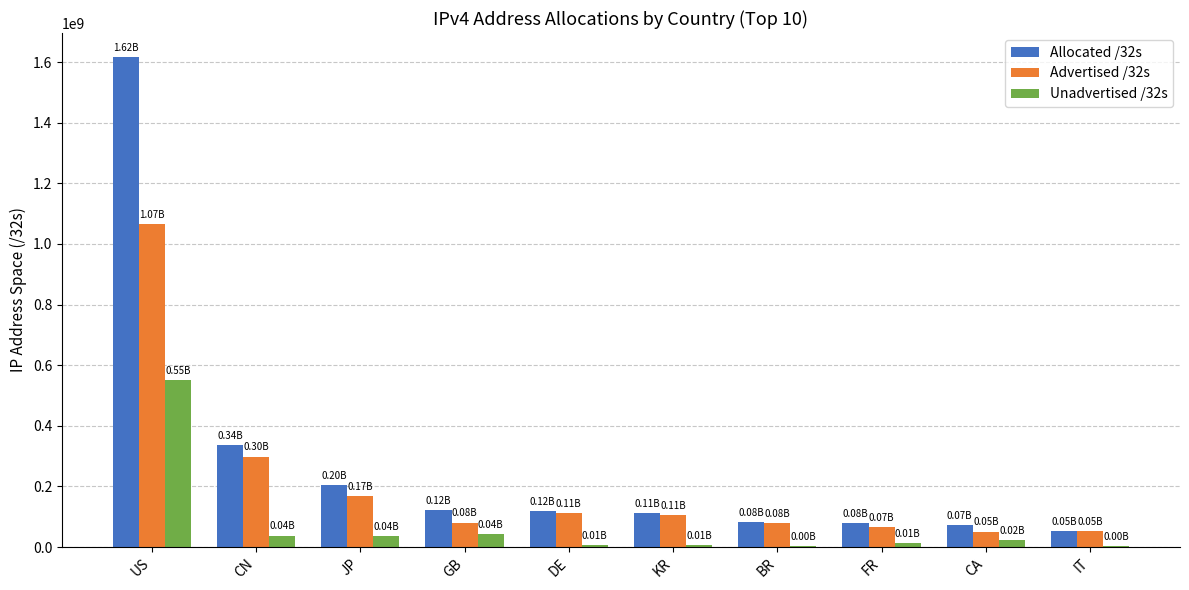

Which category has the highest value across all series?

US